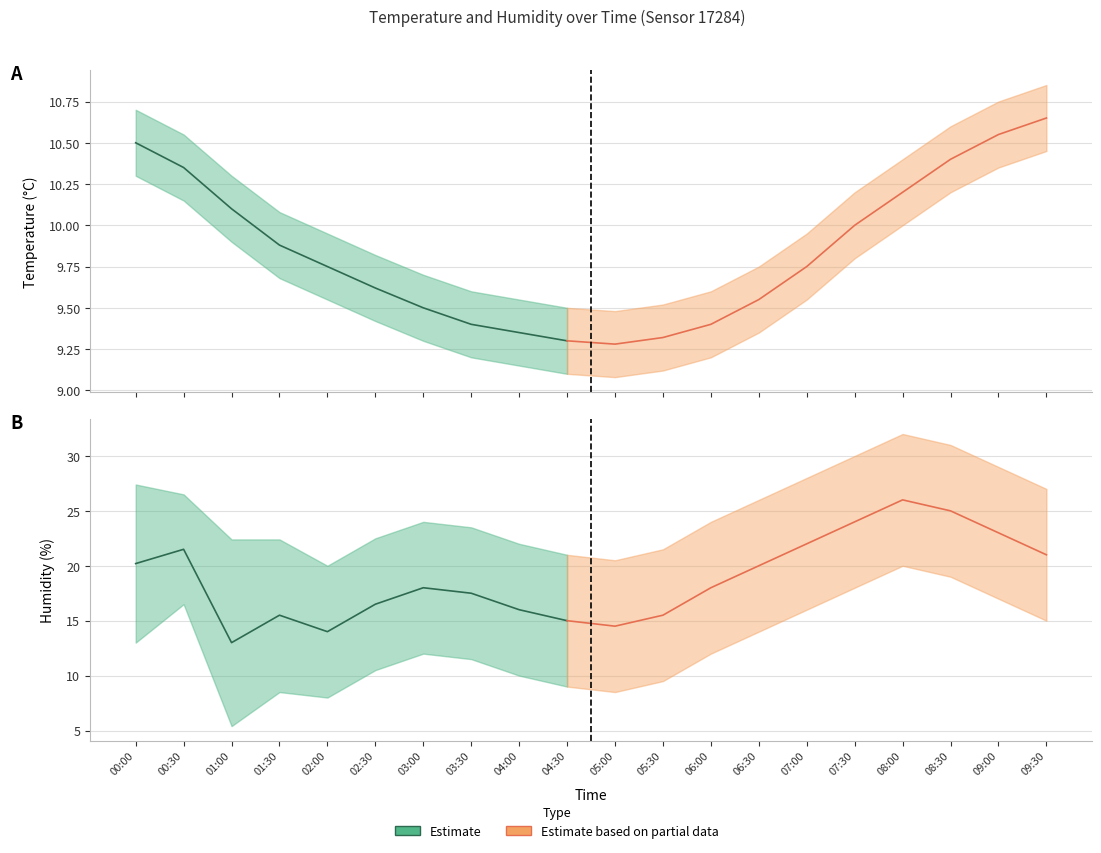

What is the sum of all humidity_lower values?

253.4